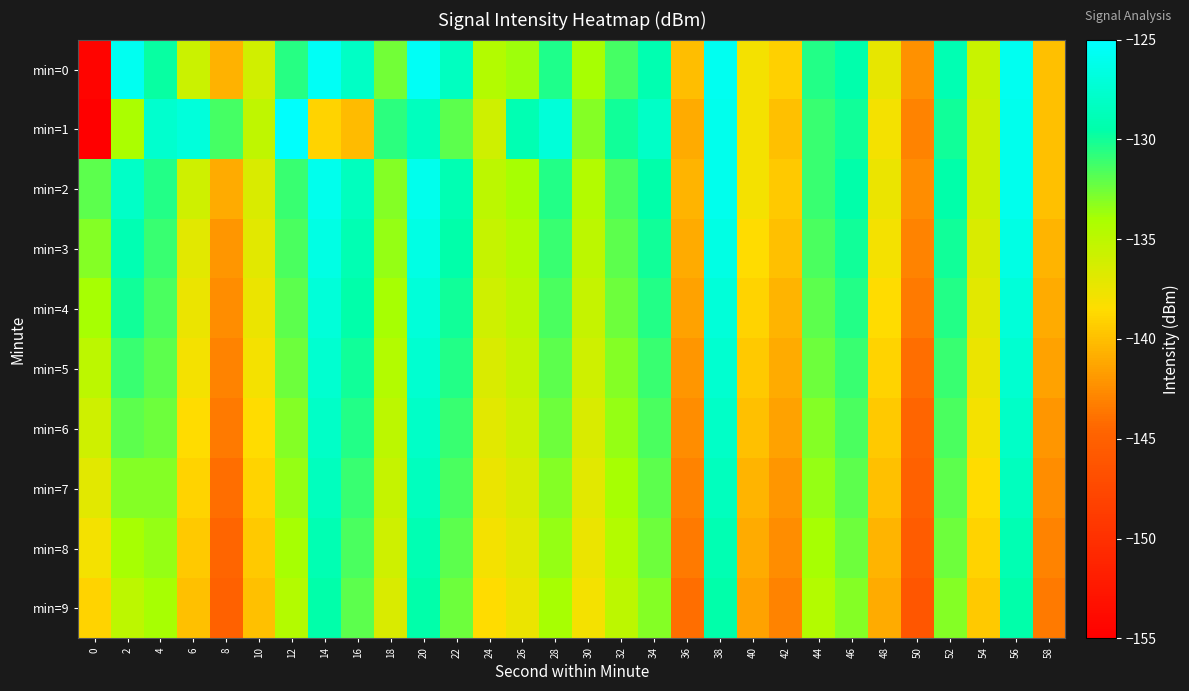

At which category is the sum across all series the highest?

38